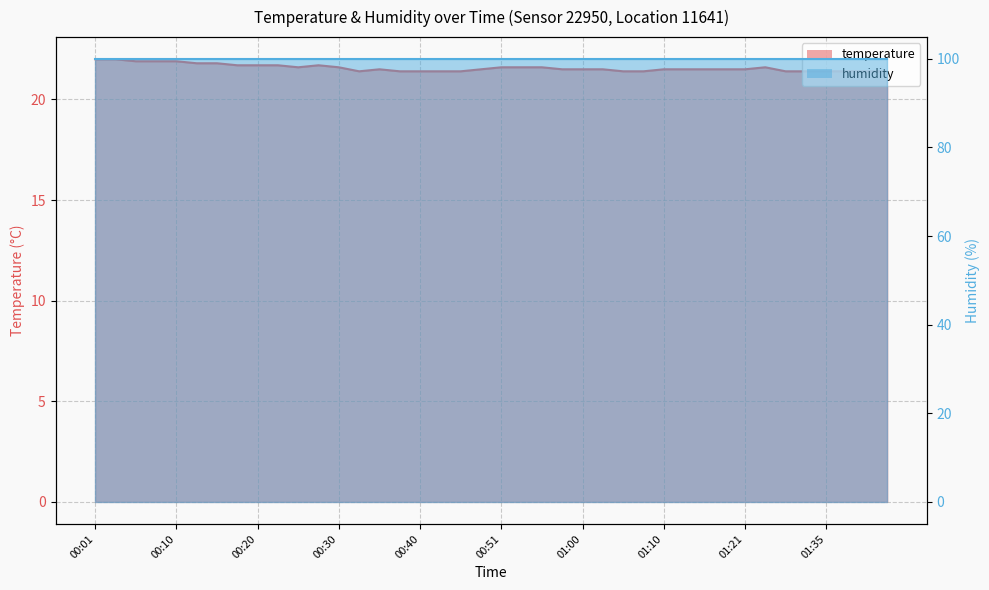

How many points are lower than both their immediate neighbors (excluding endpoints)?

2